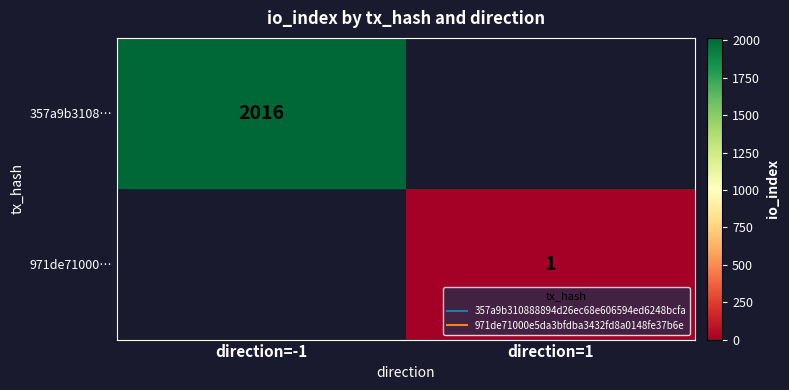

Where is 357a9b3108… nearest to the value 2016?

direction=-1